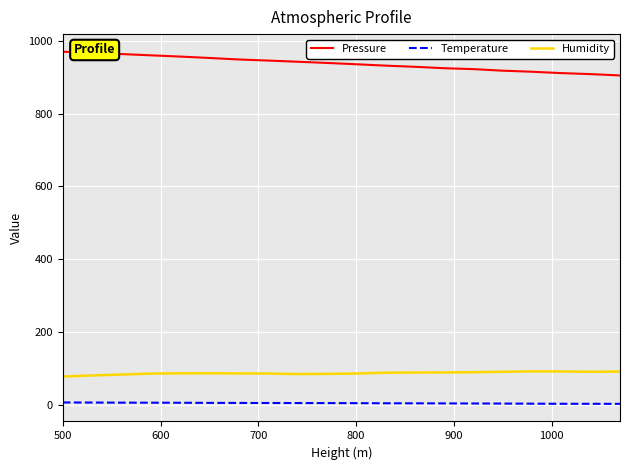

True or false: Temperature and Humidity intersect in this chart.

False